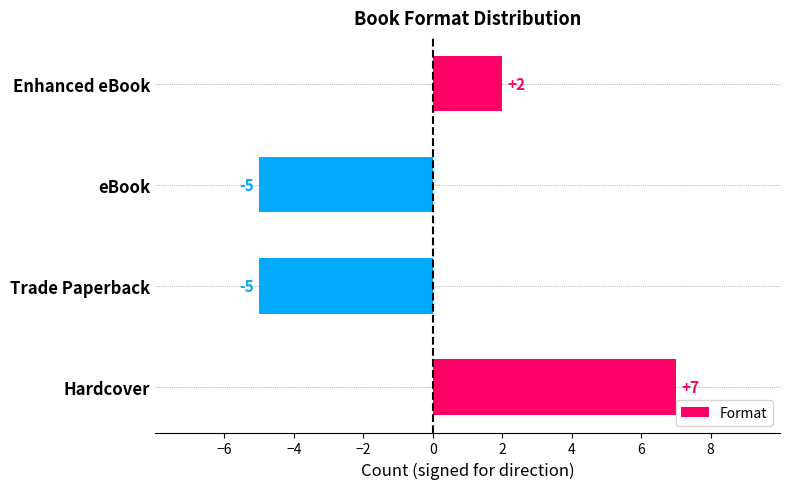

How many bars are there in total?

4